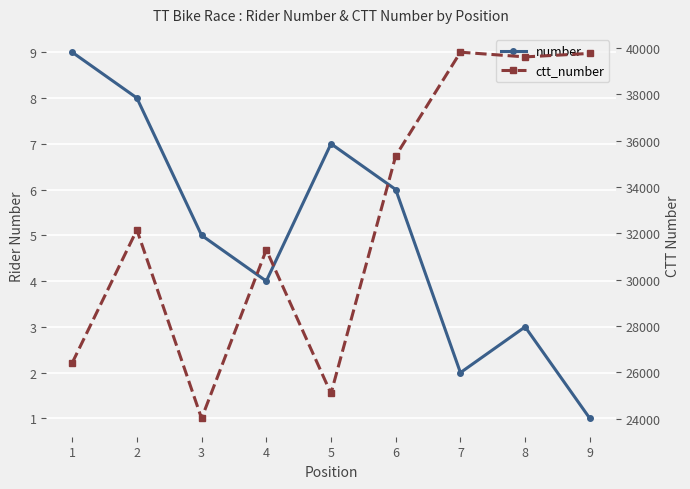

List the series in order of their peak value, lowest first.

number, ctt_number